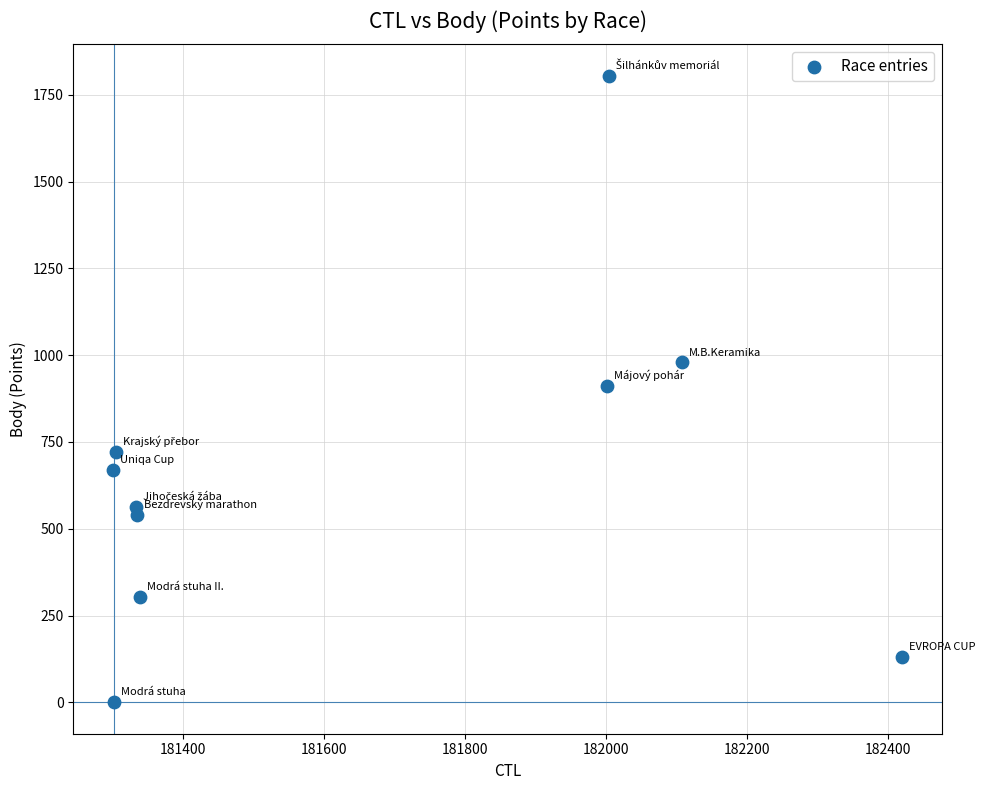

What is the range of X values (max minus min)?

1119